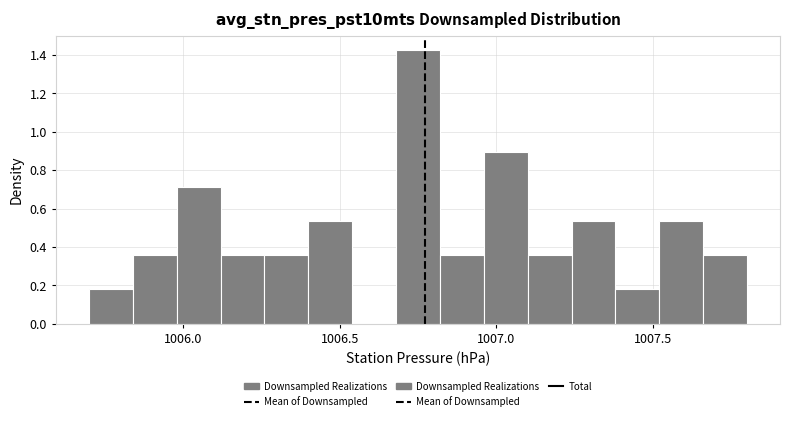

Read against the x-axis, roughly where is the centre of the tallest bar?

1006.75